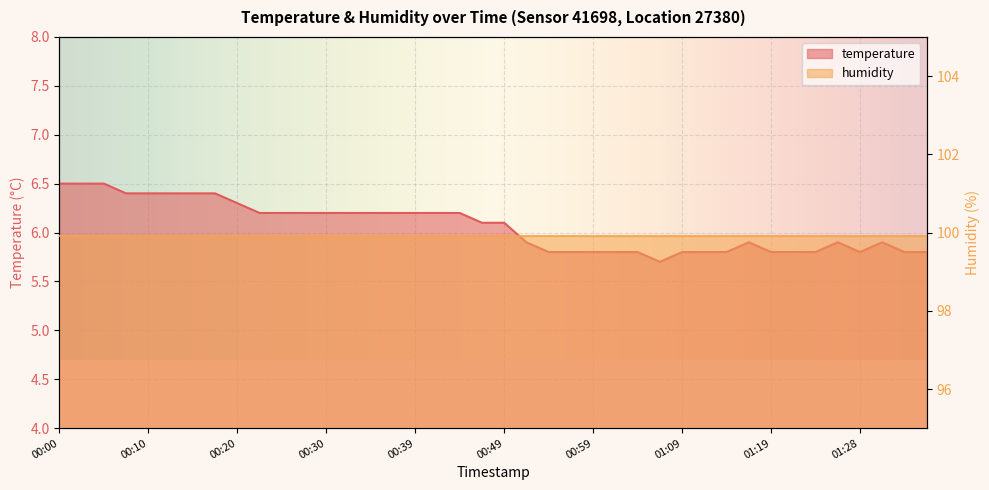

The value at 00:59 is 5.8. True or false?

True